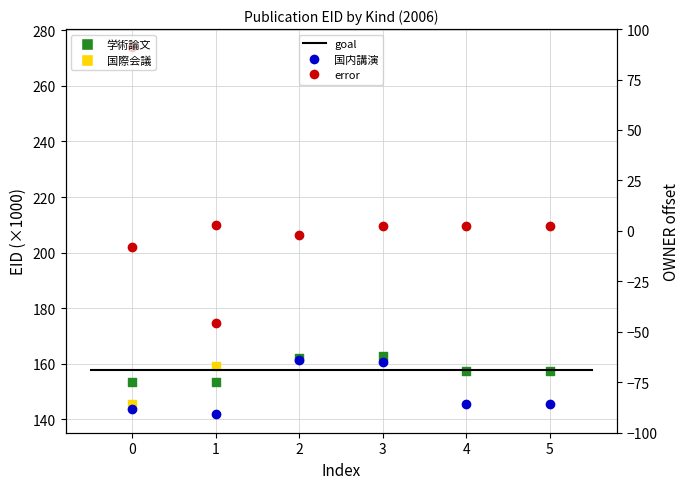

Which series has the widest spread of Y values?

国内講演発表